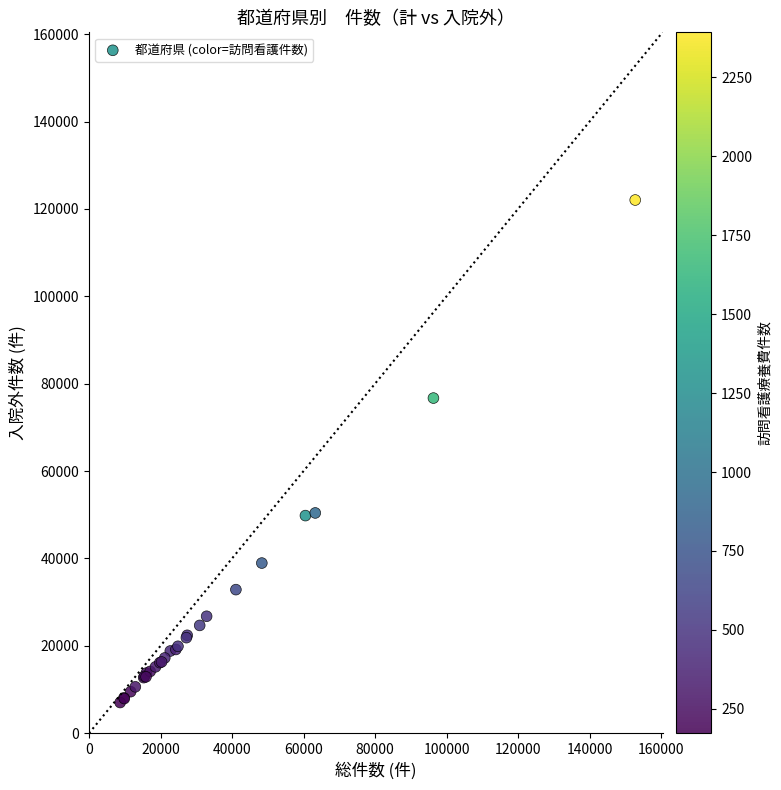

What Y value in the scatter plot is closest to 64529?

76705